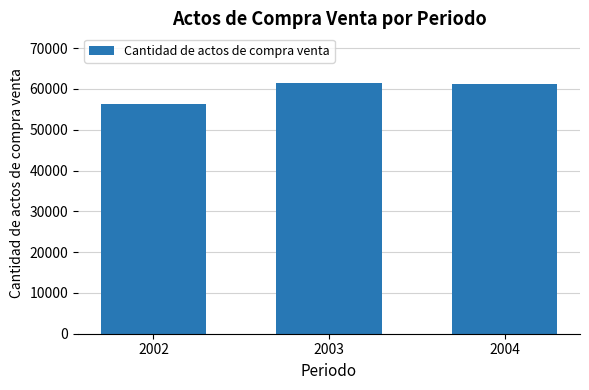

What is the greatest value displayed?

61355